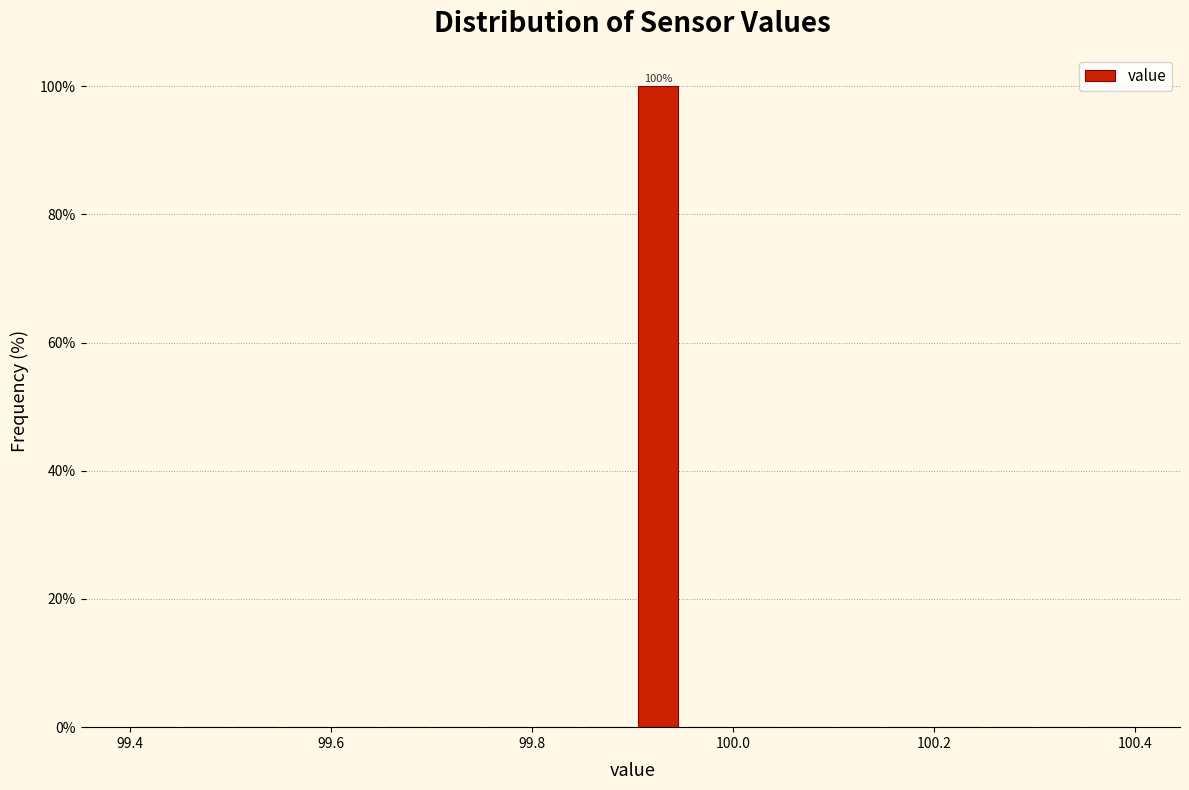

Read against the x-axis, roughly where is the centre of the tallest bar?

99.92